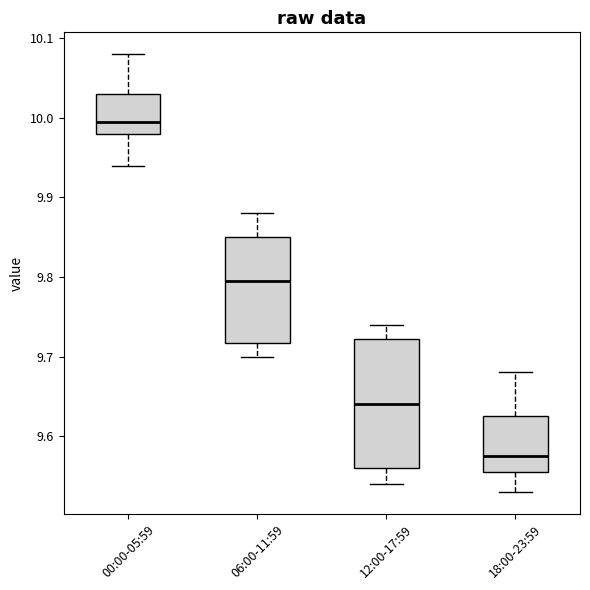

Which box's median line is the highest?

00:00-05:59